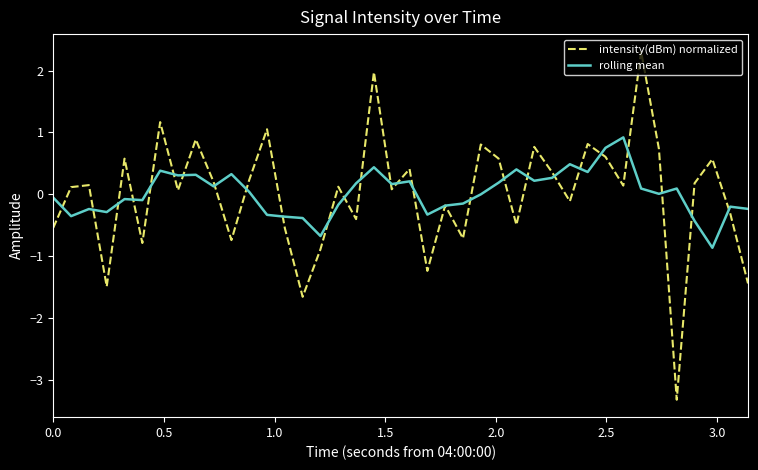

True or false: rolling mean has more than 1 points higher than both neighbors.

True